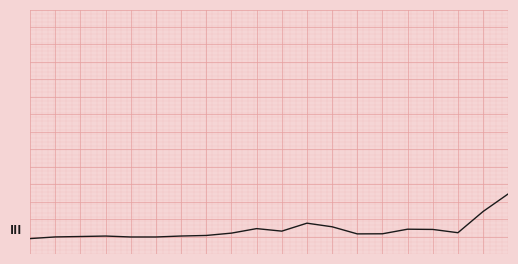

Rank the categories by value from lowest to highest.

0, 4, 5, 1, 2, 3, 6, 7, 13, 14, 8, 17, 10, 16, 15, 9, 12, 11, 18, 19